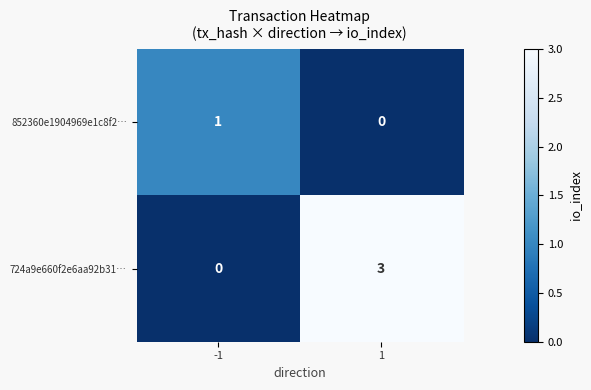

At which category does the chart reach its peak across all series?

1